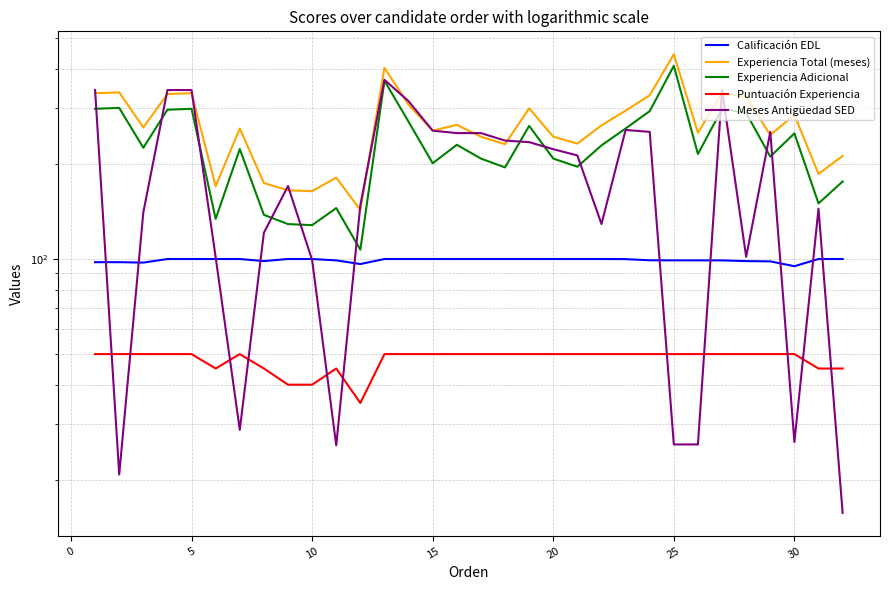

True or false: Calificación EDL and Experiencia Adicional intersect in this chart.

False